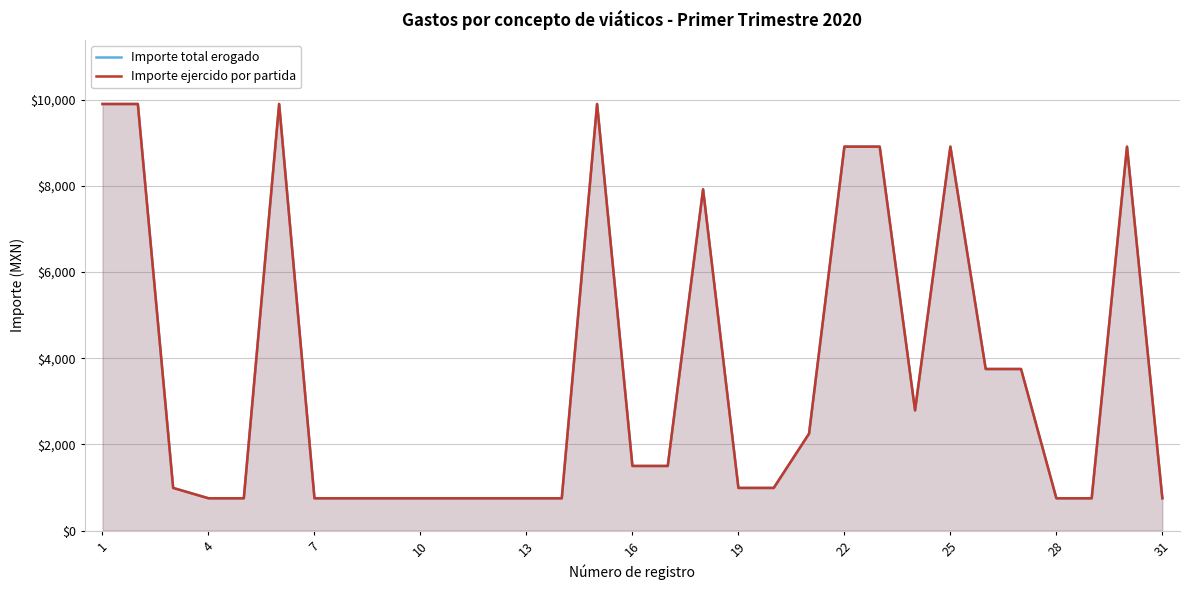

What are all the series names shown in the legend?

Importe total erogado, Importe ejercido por partida